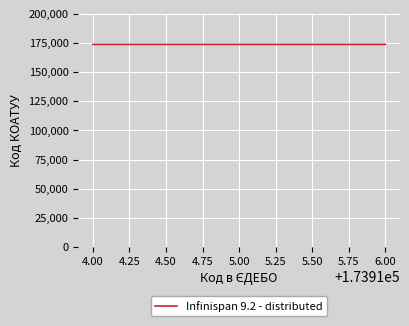

What is the smallest value displayed?

173914